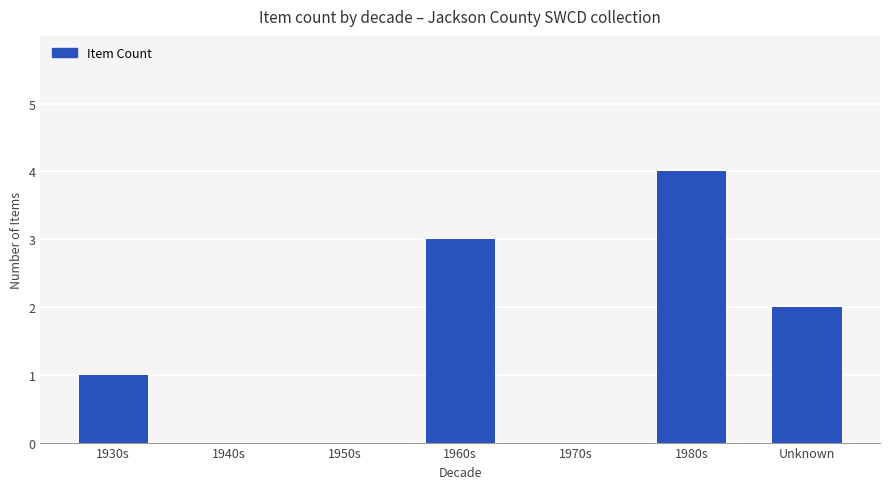

The chart shows a value of 1 at 1930s. True or false?

True